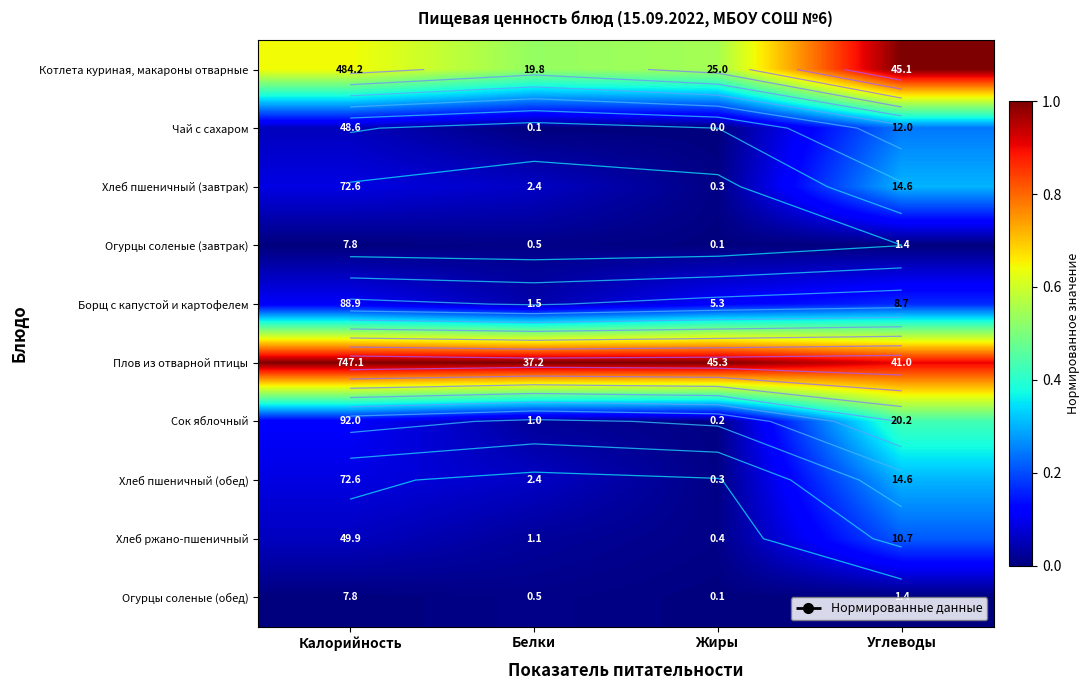

What is the difference between the highest and lowest values at Калорийность?

1.0